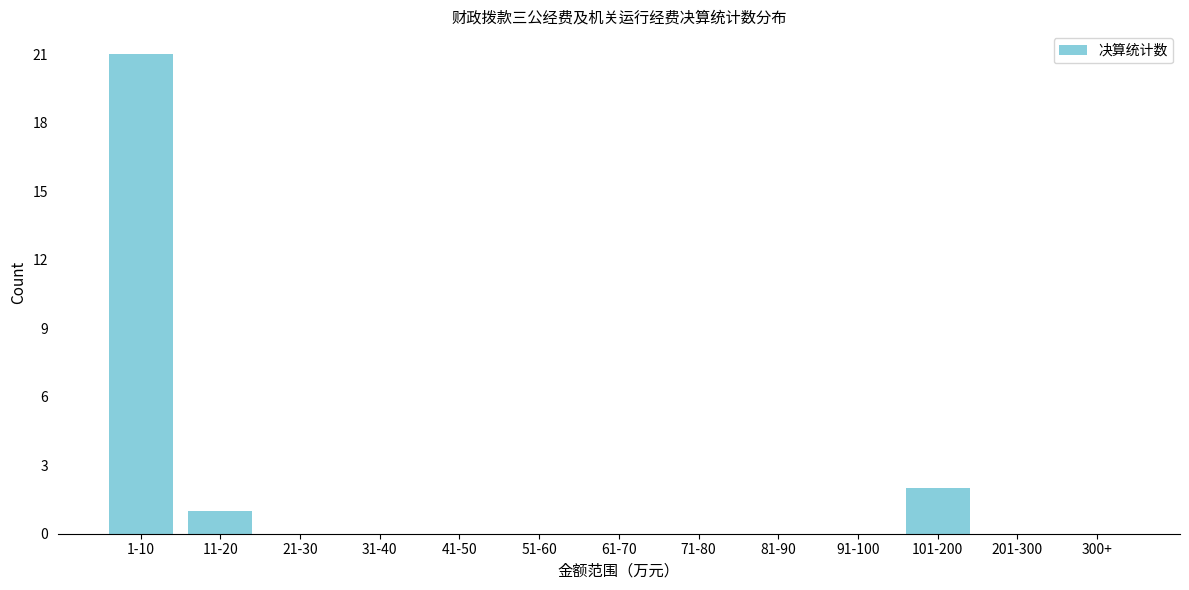

Reading left to right, extract all data points from this chart.

1-10=21	11-20=1	21-30=0	31-40=0	41-50=0	51-60=0	61-70=0	71-80=0	81-90=0	91-100=0	101-200=2	201-300=0	300+=0